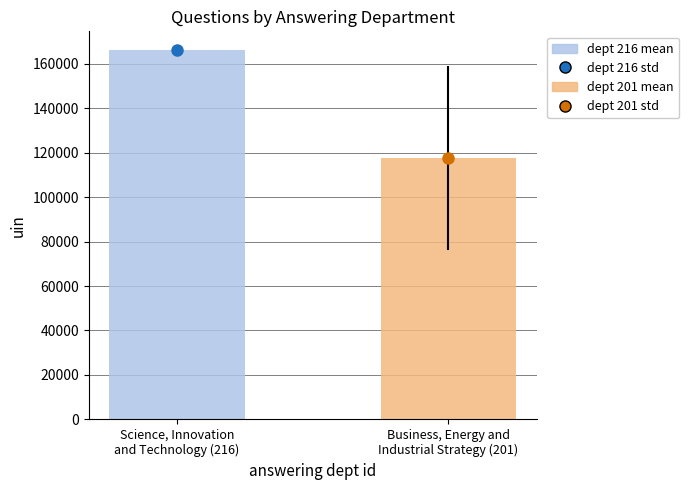

How many bars are there in each group?

2